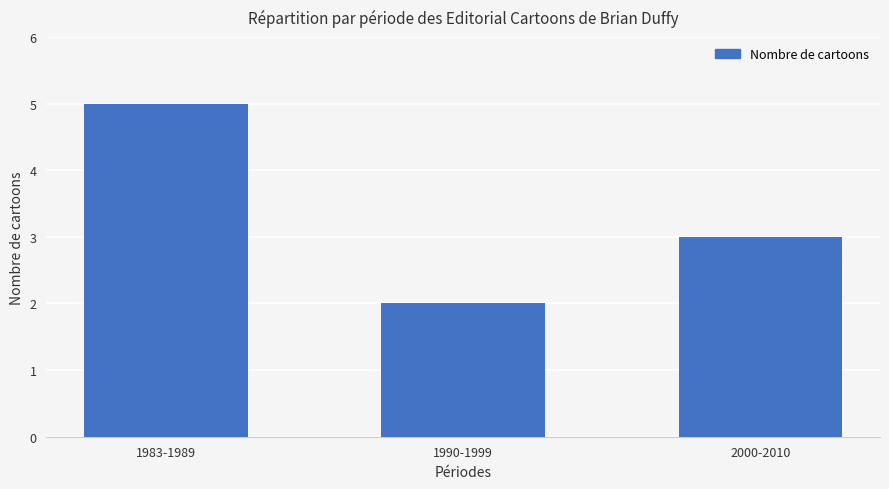

What is the value of the 3rd bar from the left?

3